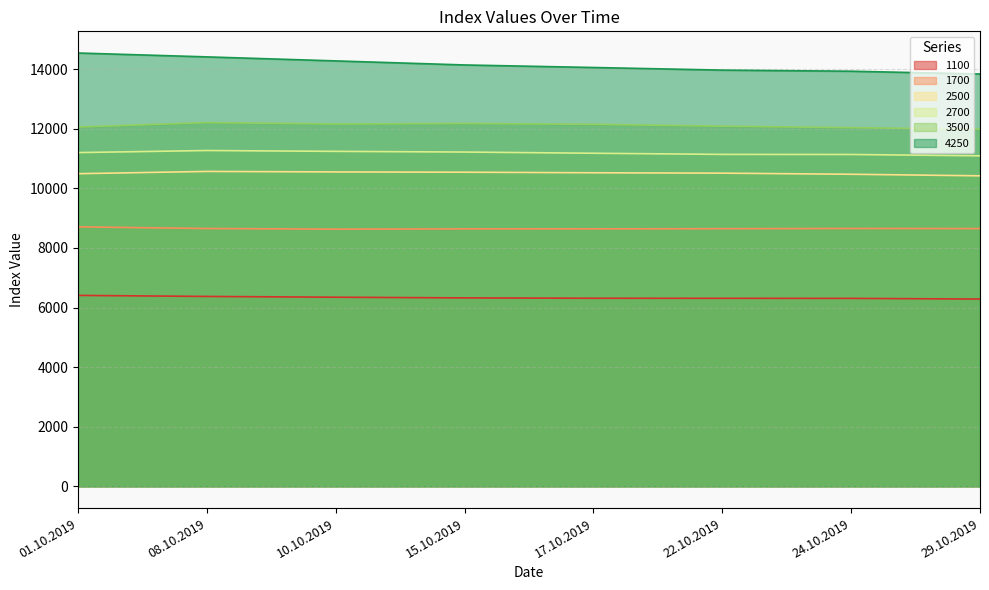

Which series has the largest range (max minus min)?

4250